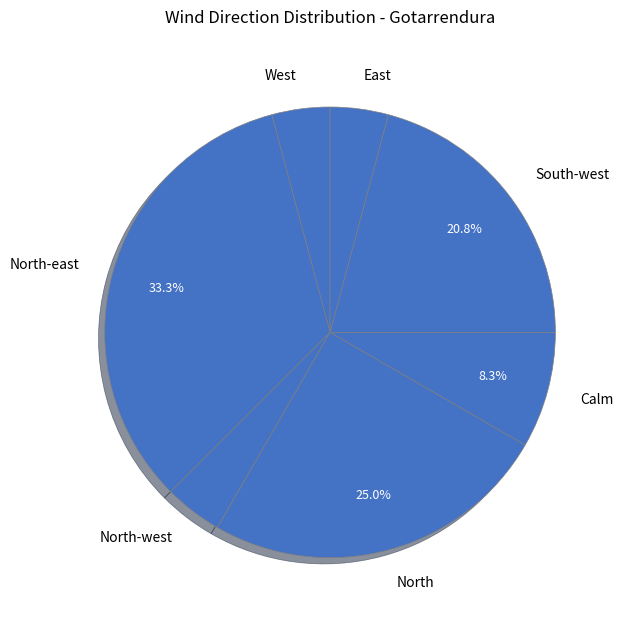

To the nearest percent, what percentage of the pie is North?

25%